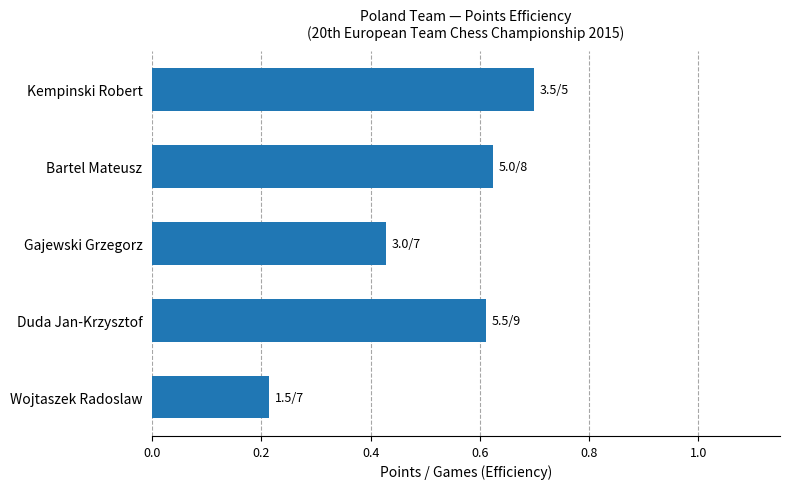

List the labels in order of value, smallest first.

Wojtaszek Radoslaw, Gajewski Grzegorz, Duda Jan-Krzysztof, Bartel Mateusz, Kempinski Robert